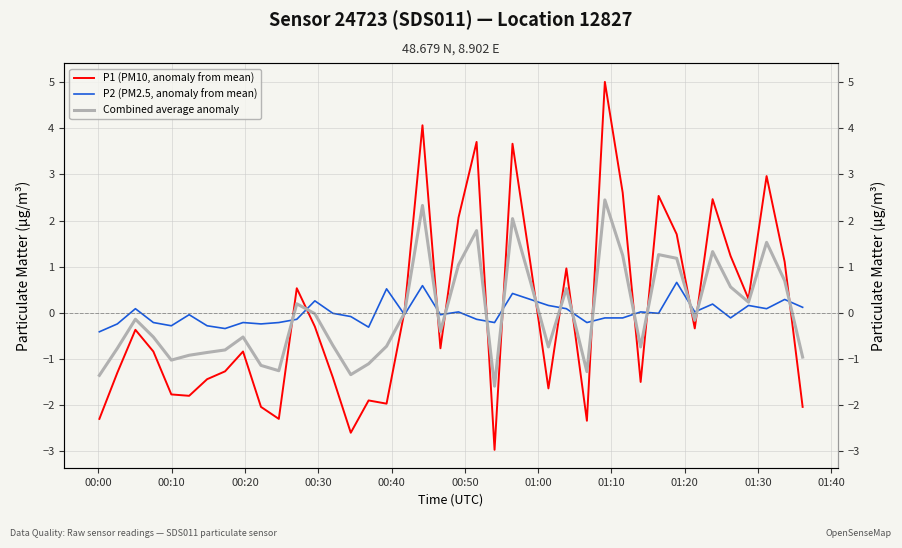

True or false: P2 (PM2.5, anomaly from mean) and Combined average anomaly cross at least once.

True